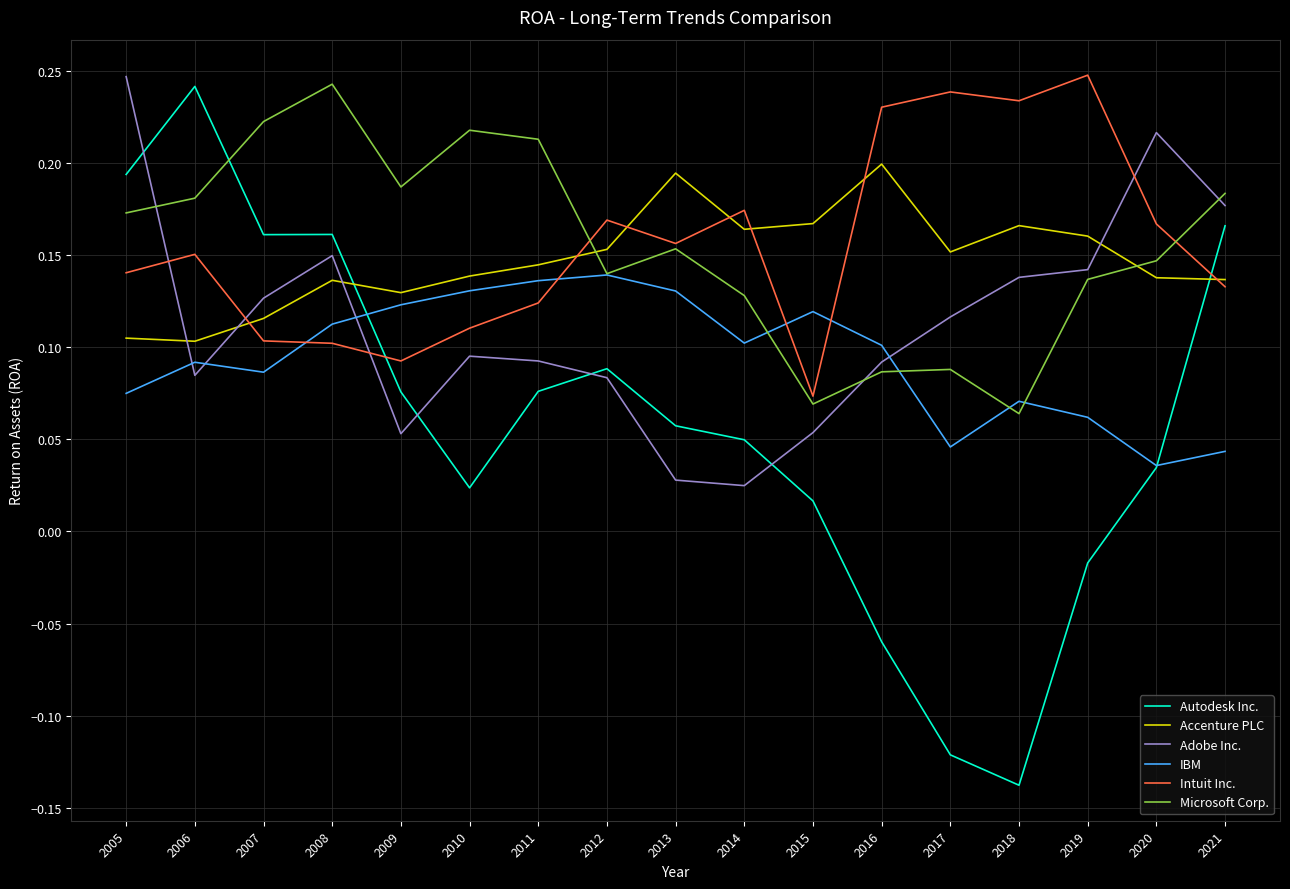

Which series ends up on top after the final intersection of Adobe Inc. and Intuit Inc.?

Adobe Inc.